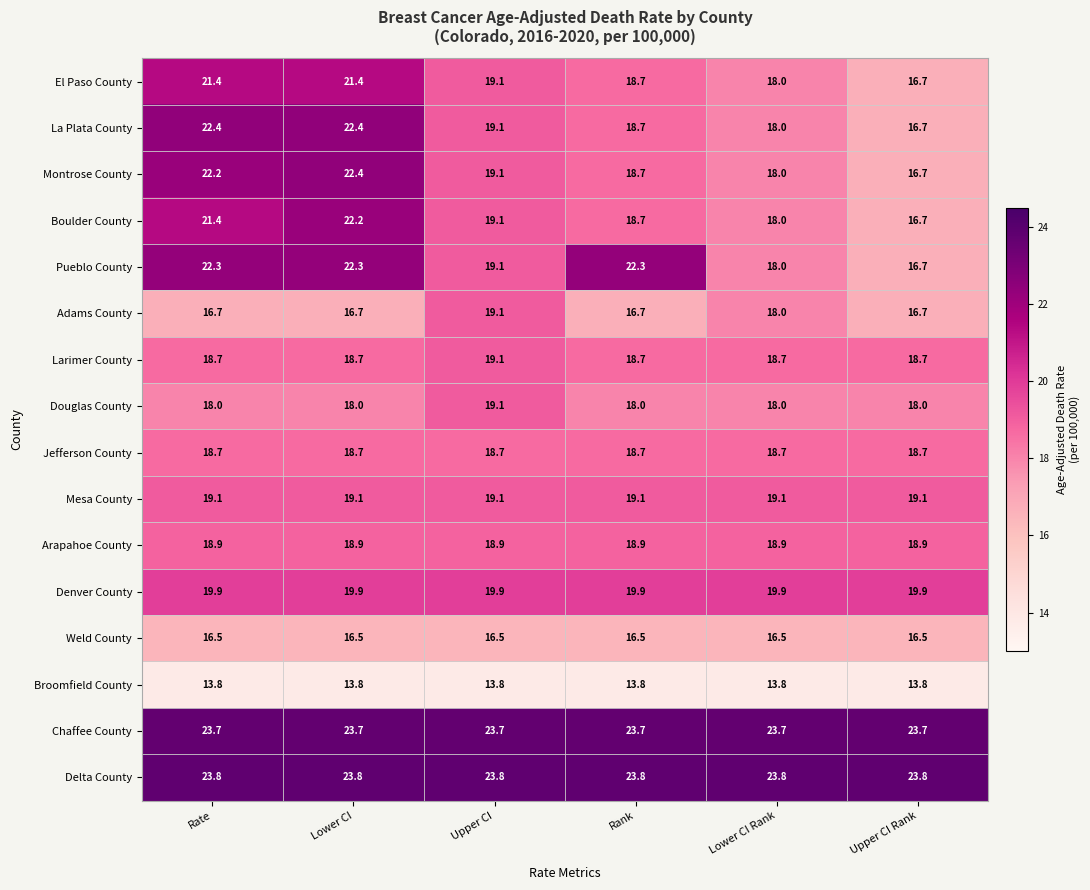

Count the number of categories in the chart.

6